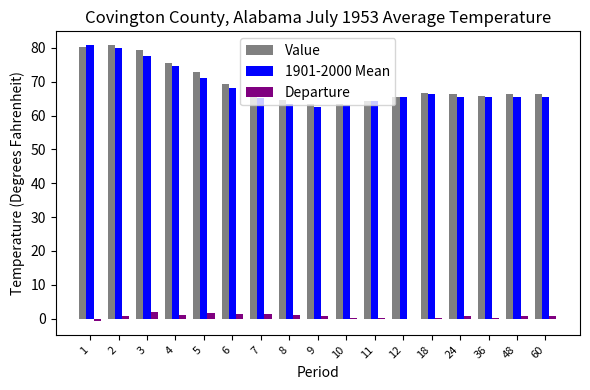

Where does the 1901-2000 Mean series first go above 65?

1